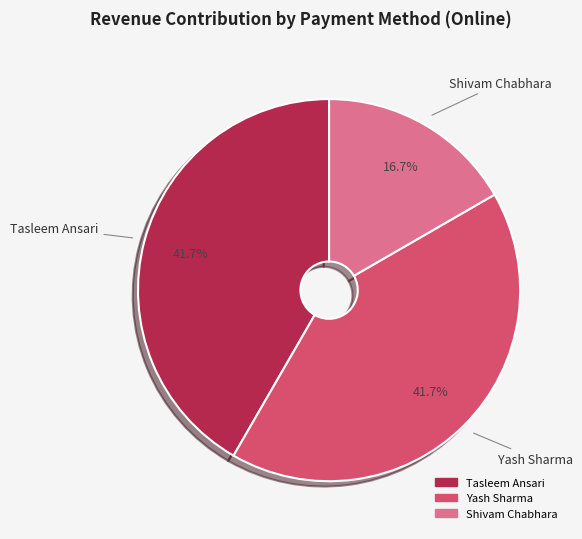

Does any single category account for the majority?

No